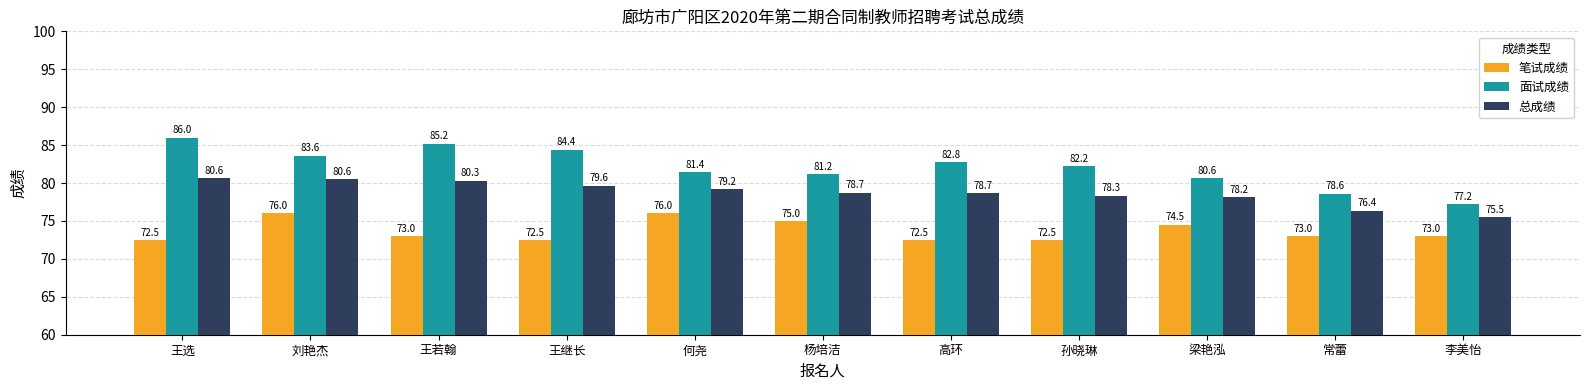

What value does the 笔试成绩 series have at 王选?

72.5